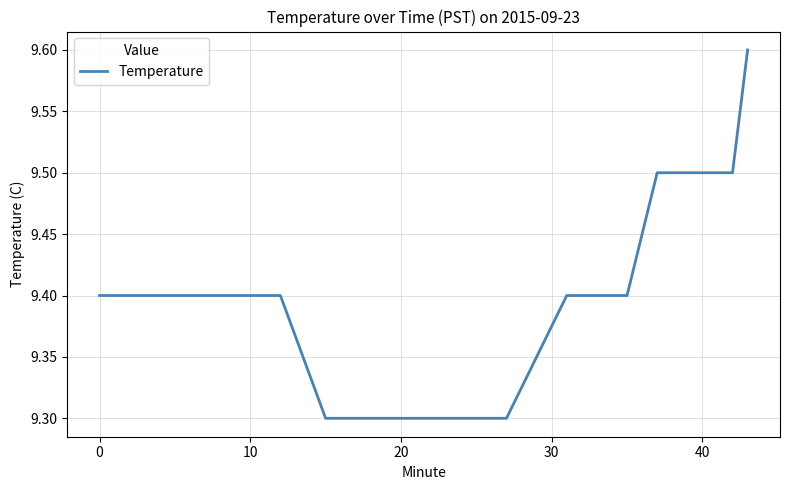

What is the maximum value shown in the chart?

9.6